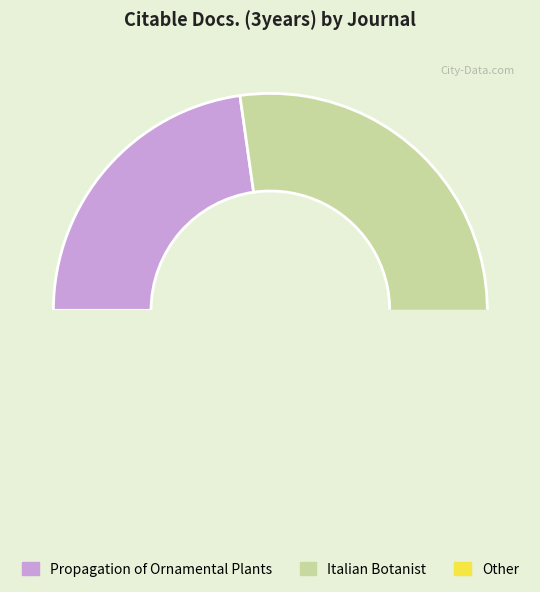

To the nearest percent, what is the average slice percentage?

50%